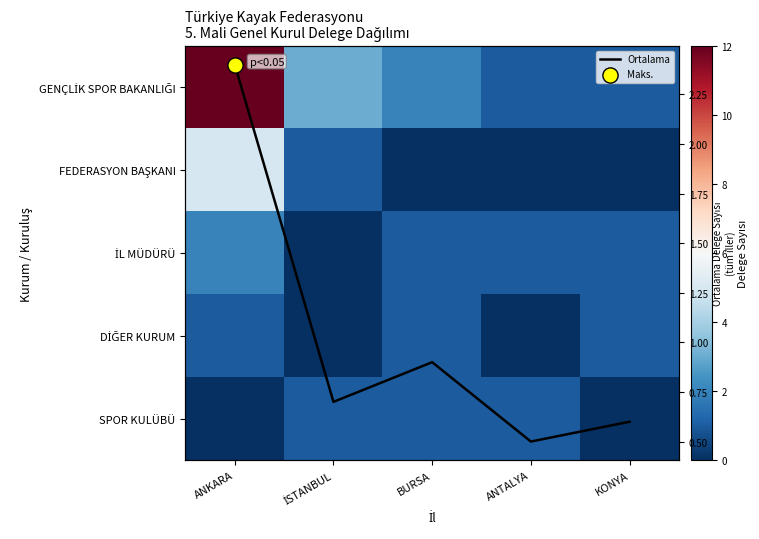

What is the maximum value shown in the chart?

12